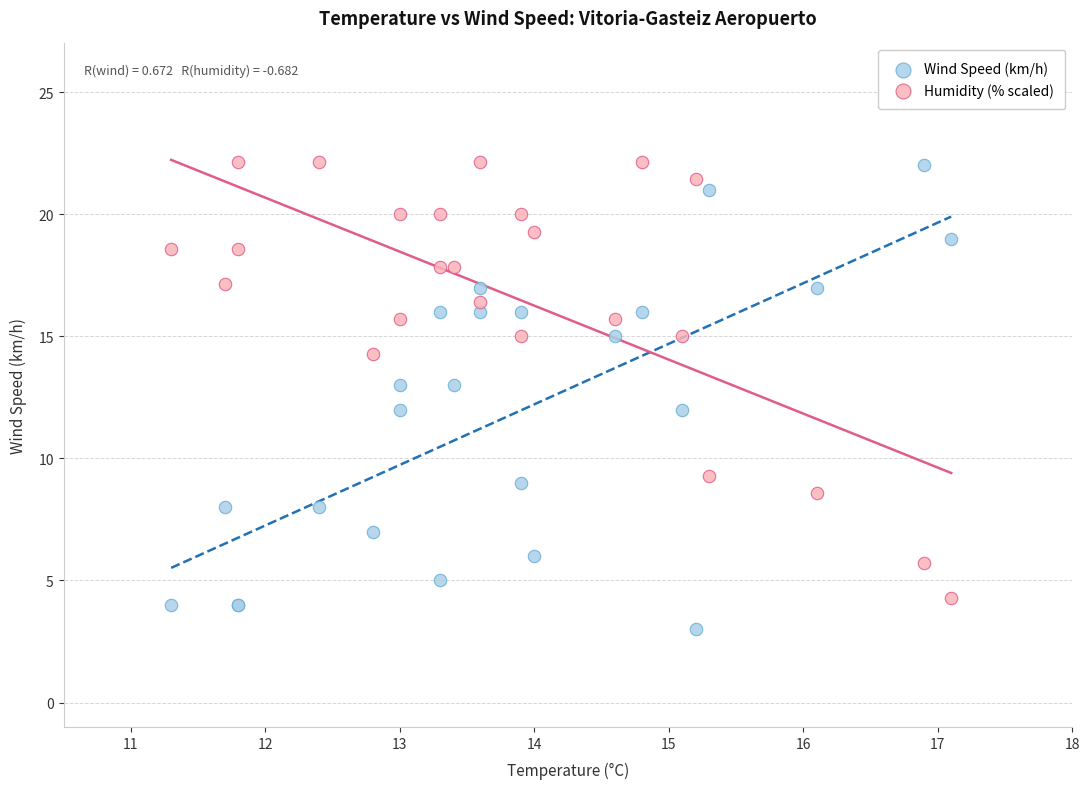

Which series contains the lowest Y value?

Wind Speed (km/h)